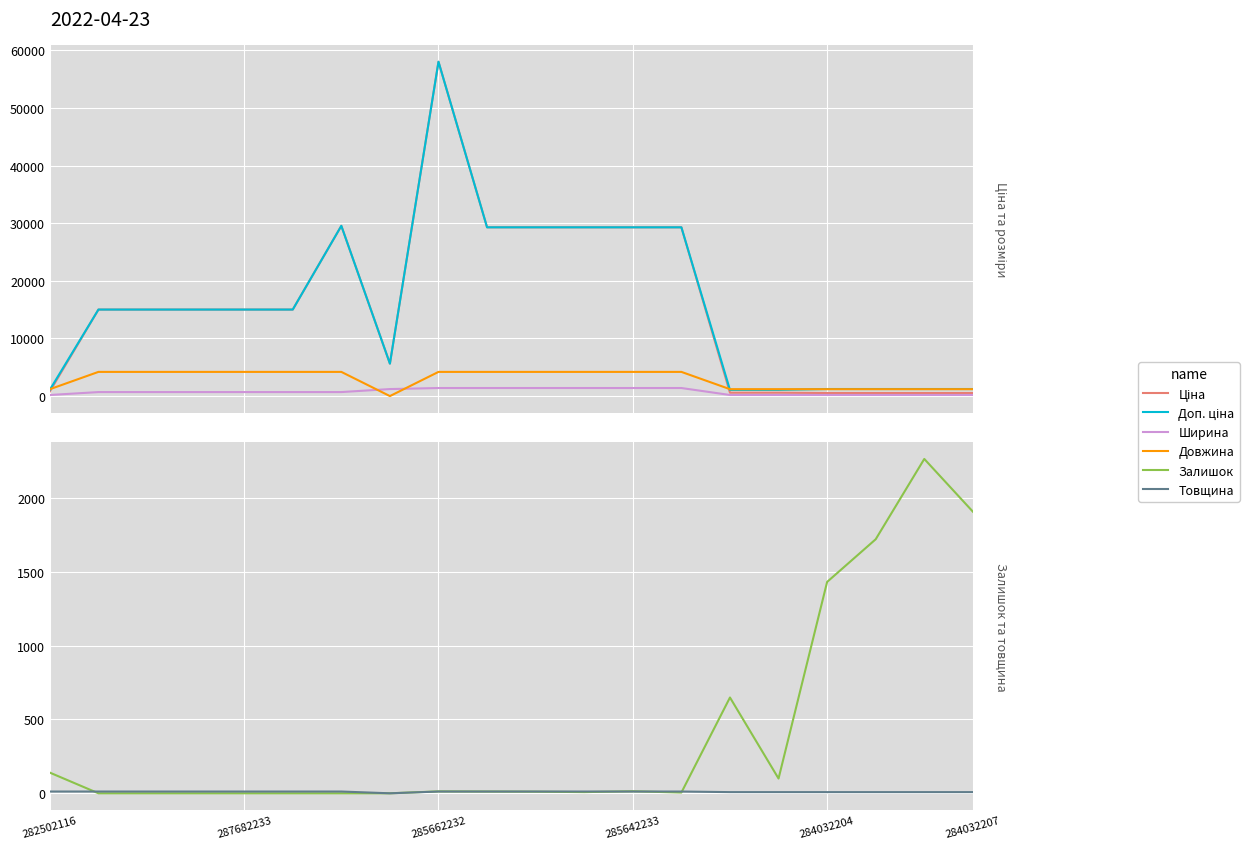

Where do Ціна and Довжина first cross each other?

282502116 and 287682233